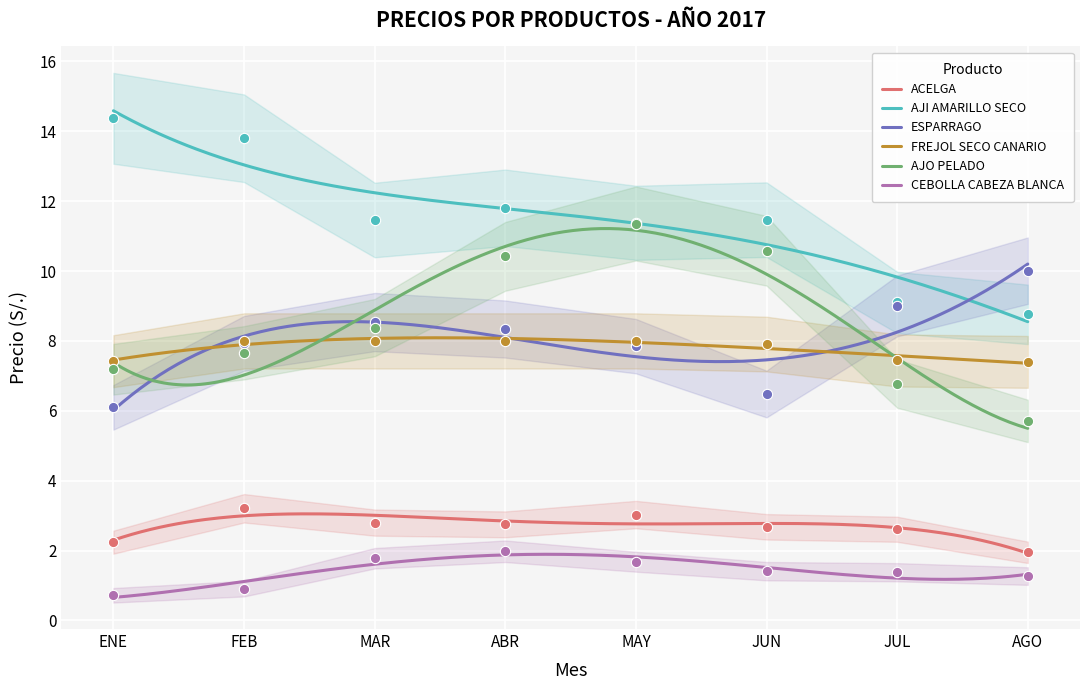

What is the total value across all series at ABR?

43.3